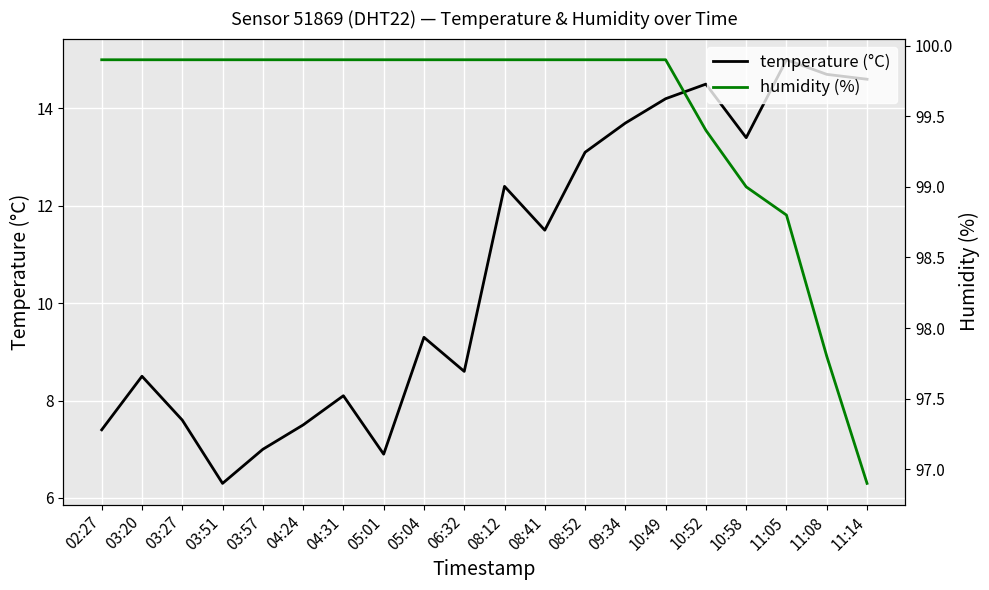

What is the total value across all series at 08:52?

113.0